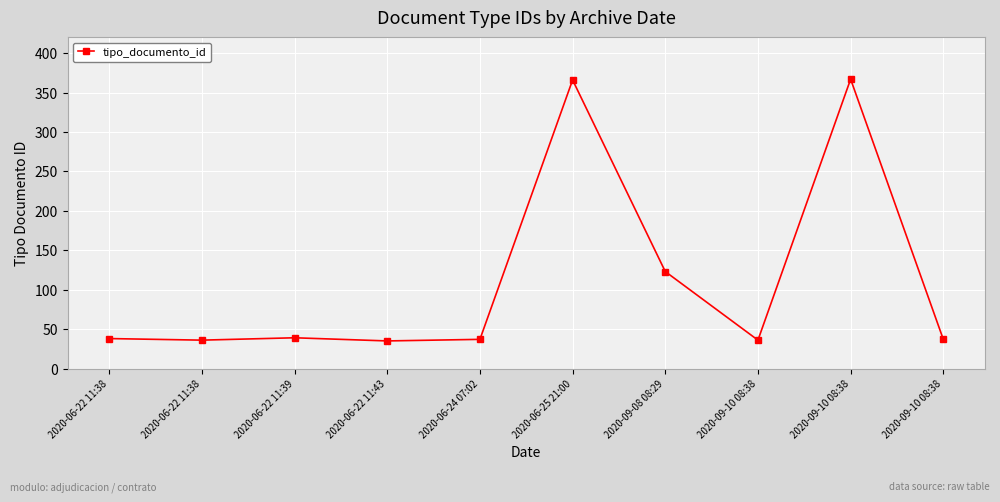

How many distinct data groups are displayed?

1